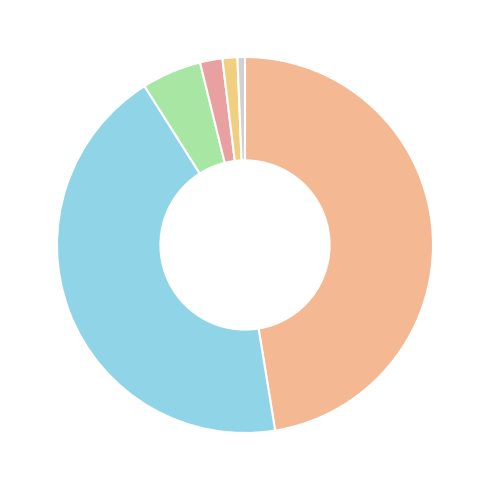

How many segments does this pie chart have?

6